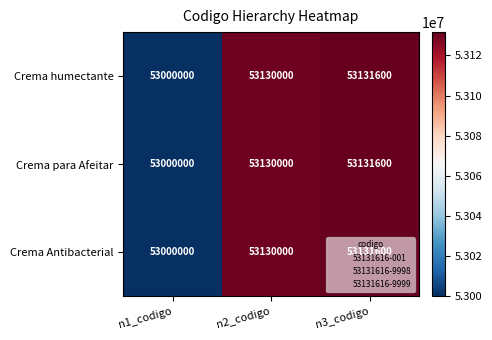

Rank the categories by Crema para Afeitar value from lowest to highest.

n1_codigo, n2_codigo, n3_codigo